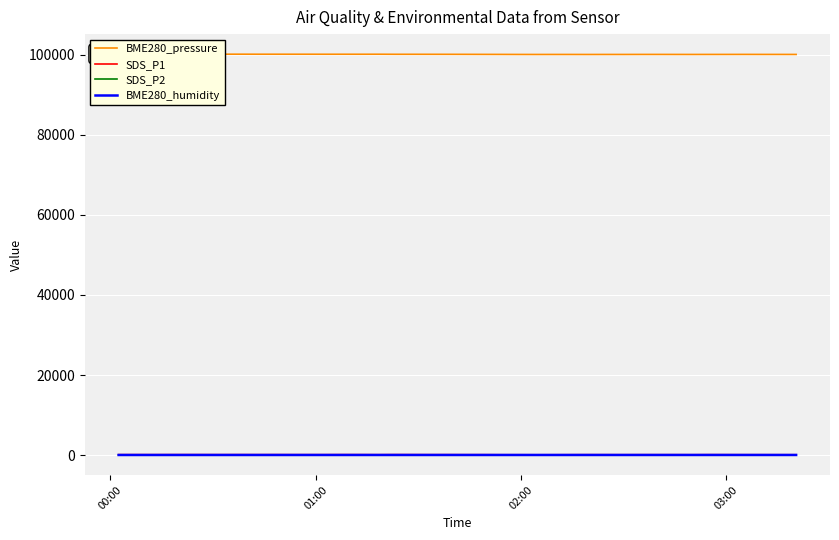

What are all the series names shown in the legend?

BME280_pressure, SDS_P1, SDS_P2, BME280_humidity